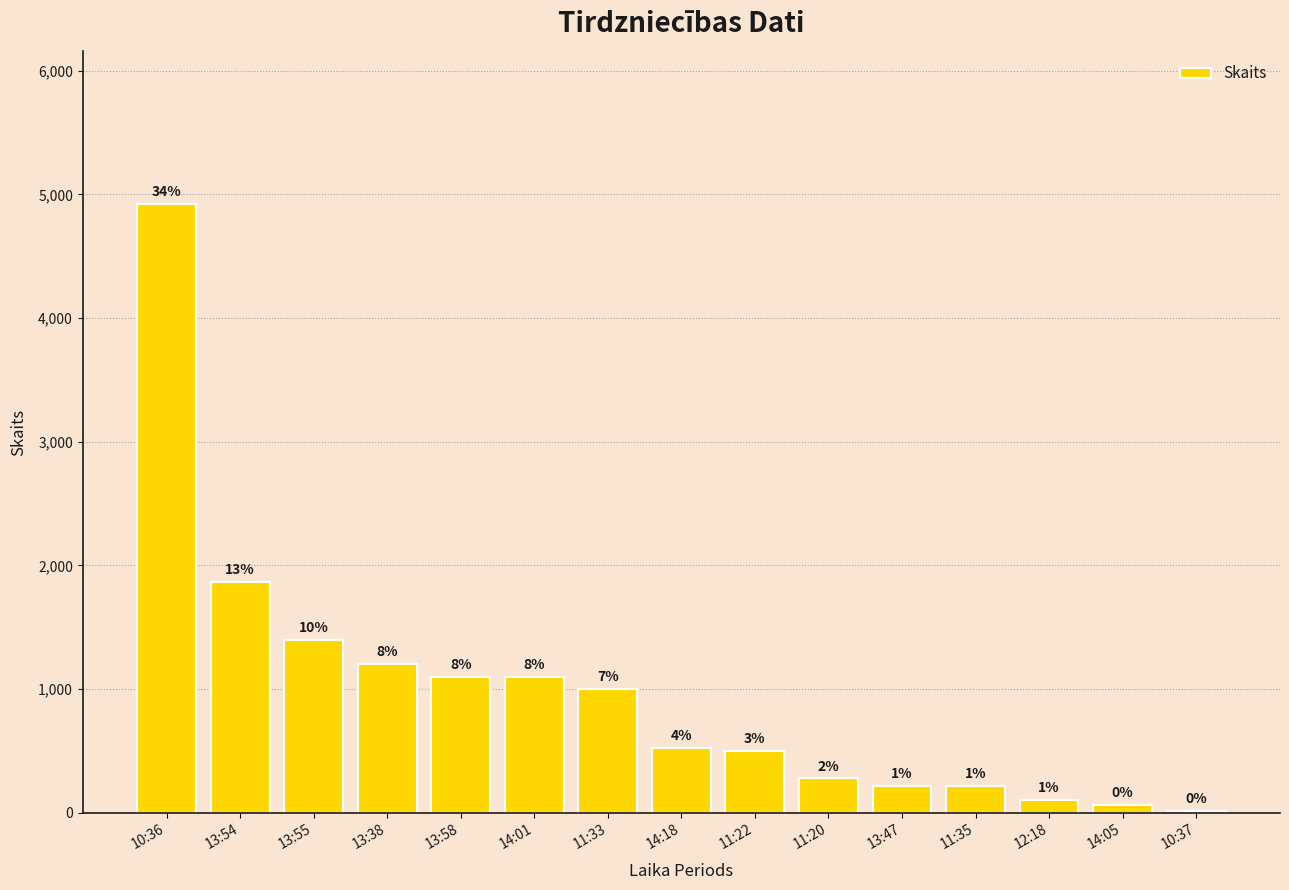

What is the average value?

966